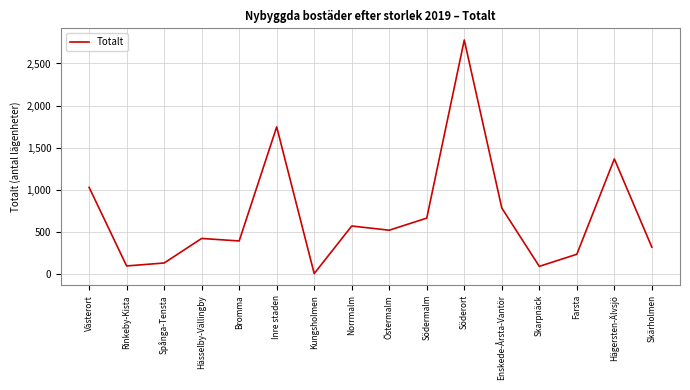

What value does the data have at Östermalm?

517